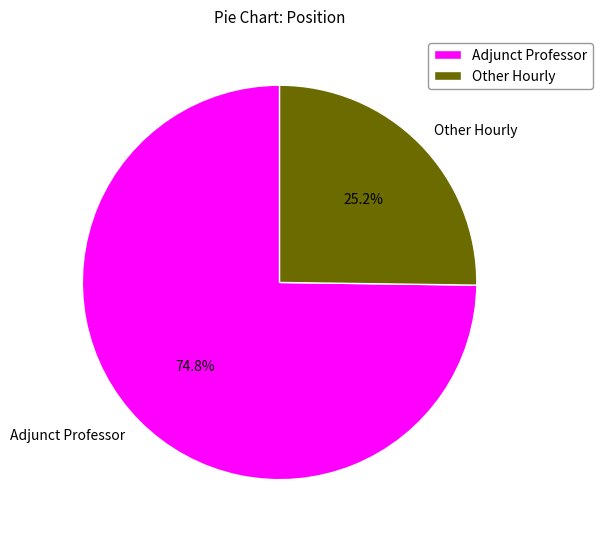

To the nearest percent, what portion does Adjunct Professor represent?

75%